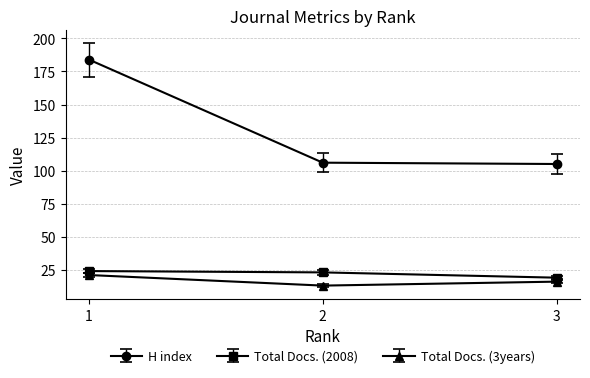

How many lines are shown in the chart?

3